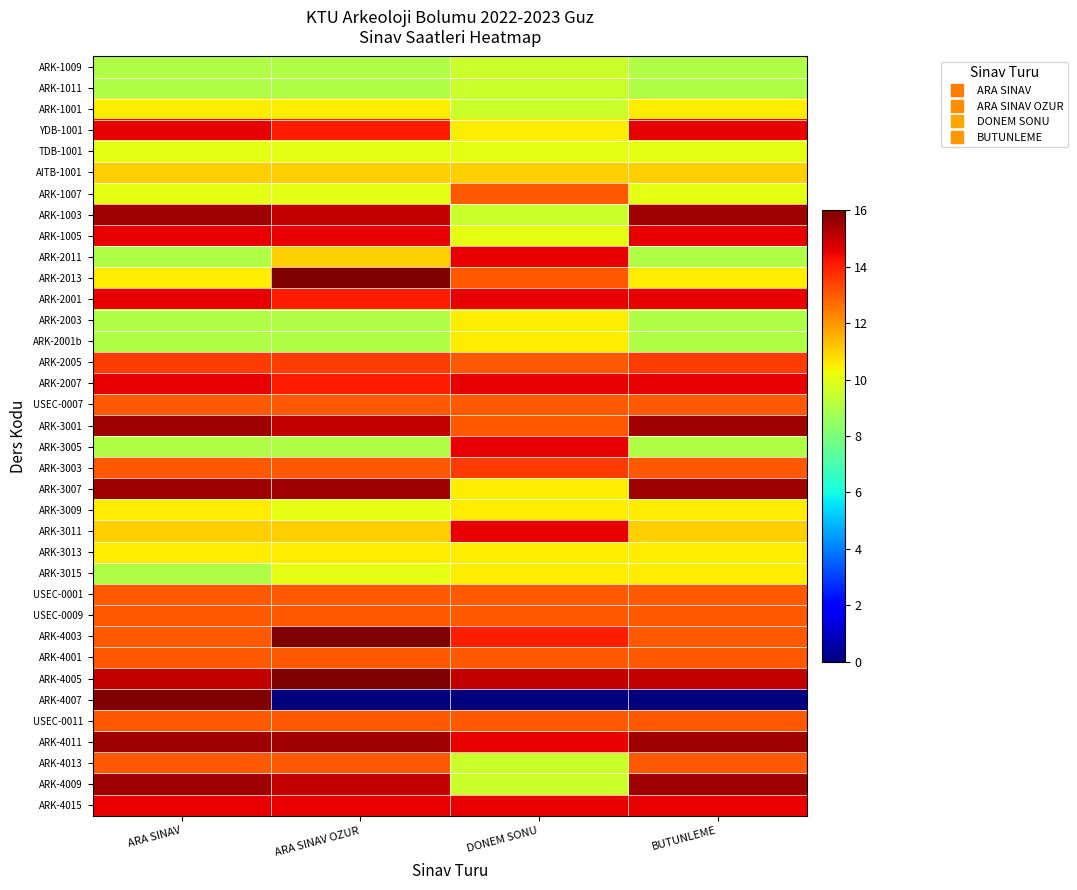

What is the spread (max minus min) of values at BUTUNLEME?

15.5